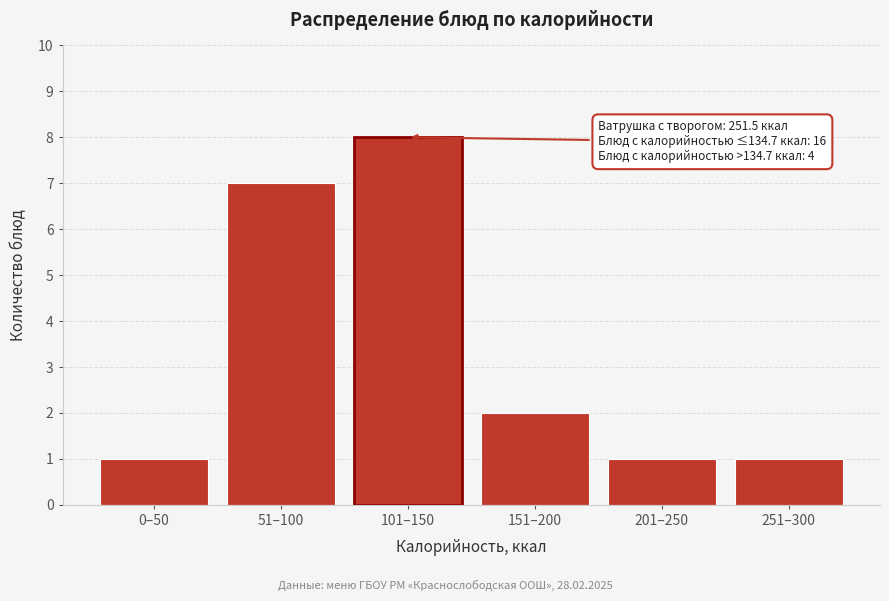

Reading left to right, transcribe all the data shown in this chart.

0–50=1	51–100=7	101–150=8	151–200=2	201–250=1	251–300=1